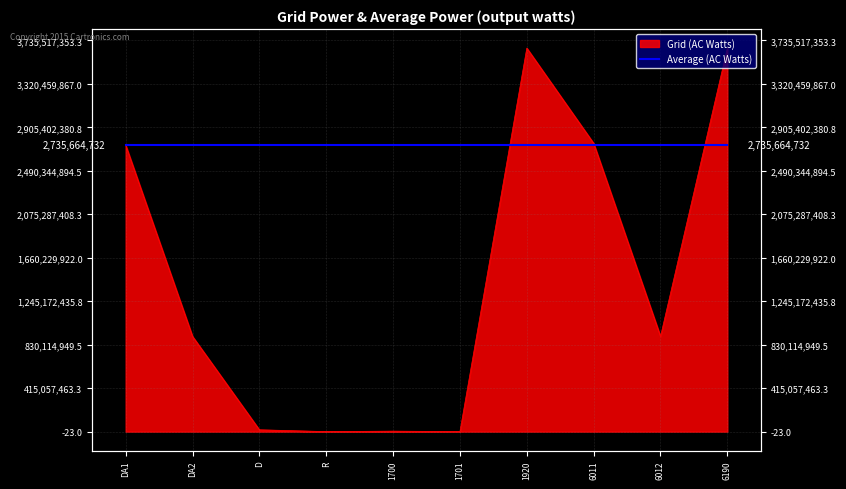

Read the value at 1920, to the nearest 50.

3662271900